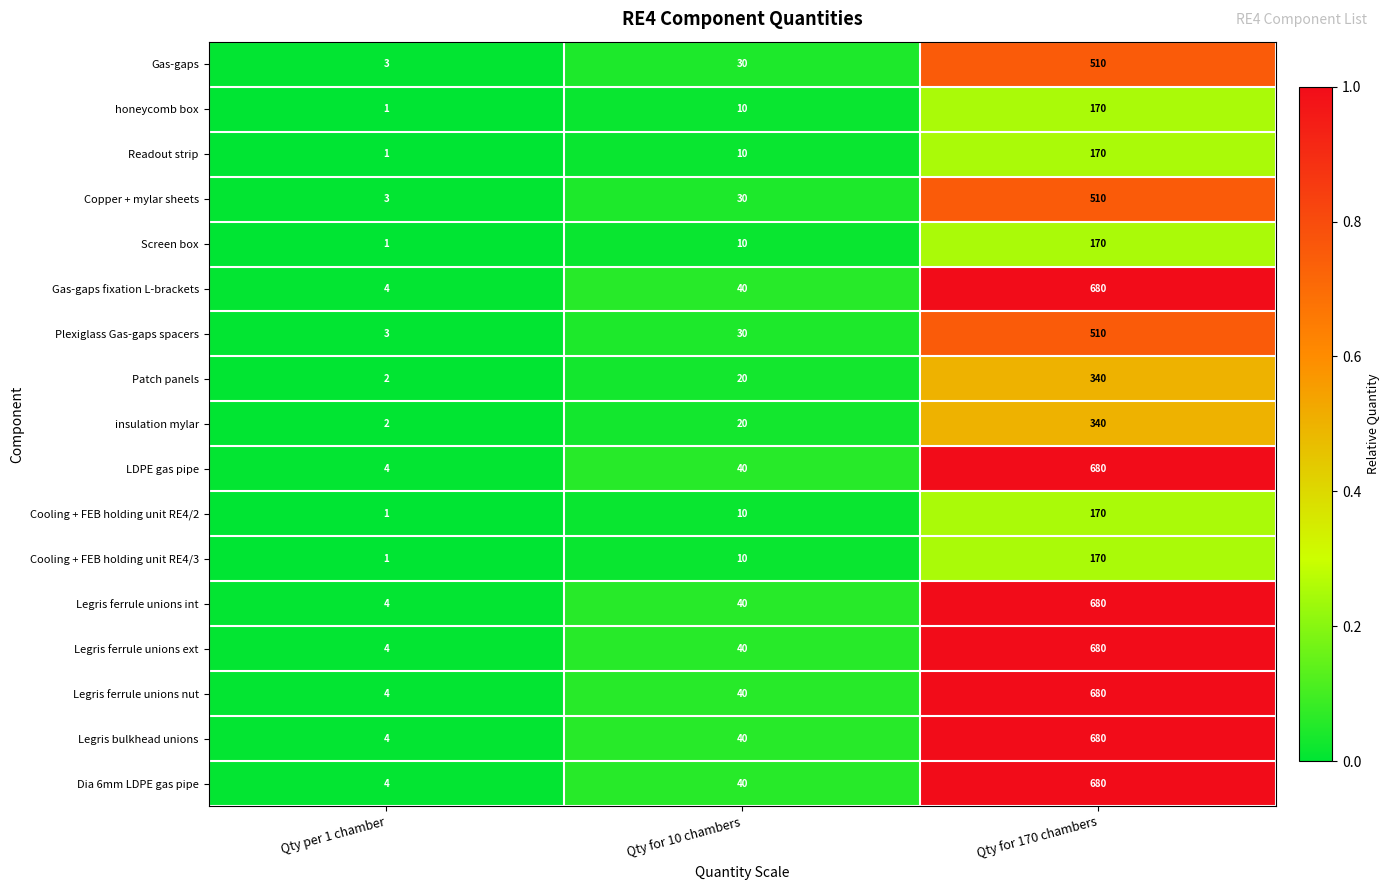

What is the difference between the highest and lowest values at Qty per 1 chamber?

3